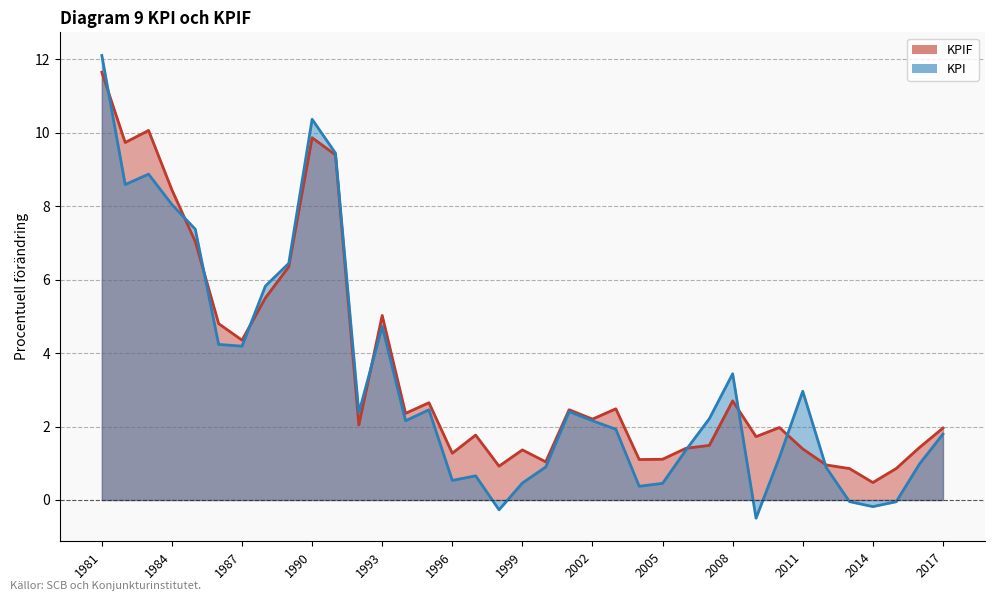

How many values in the KPIF series exceed 2?

19